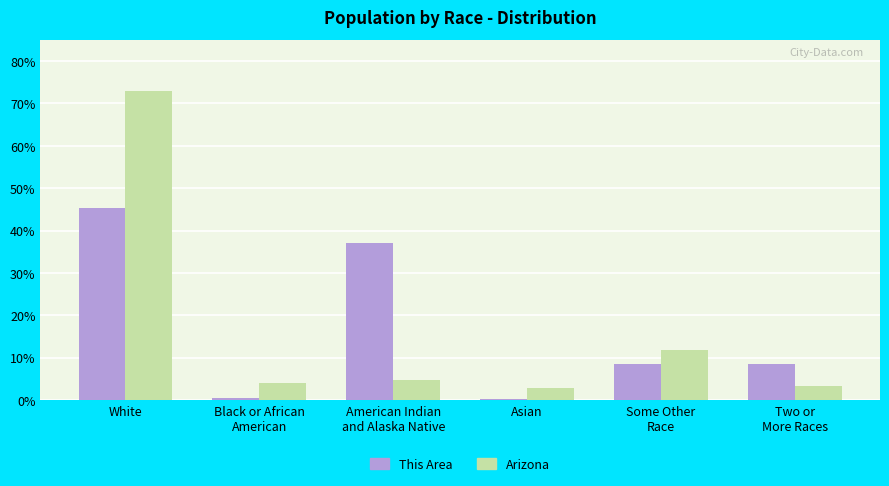

The value of Arizona at White is 73.0. True or false?

True